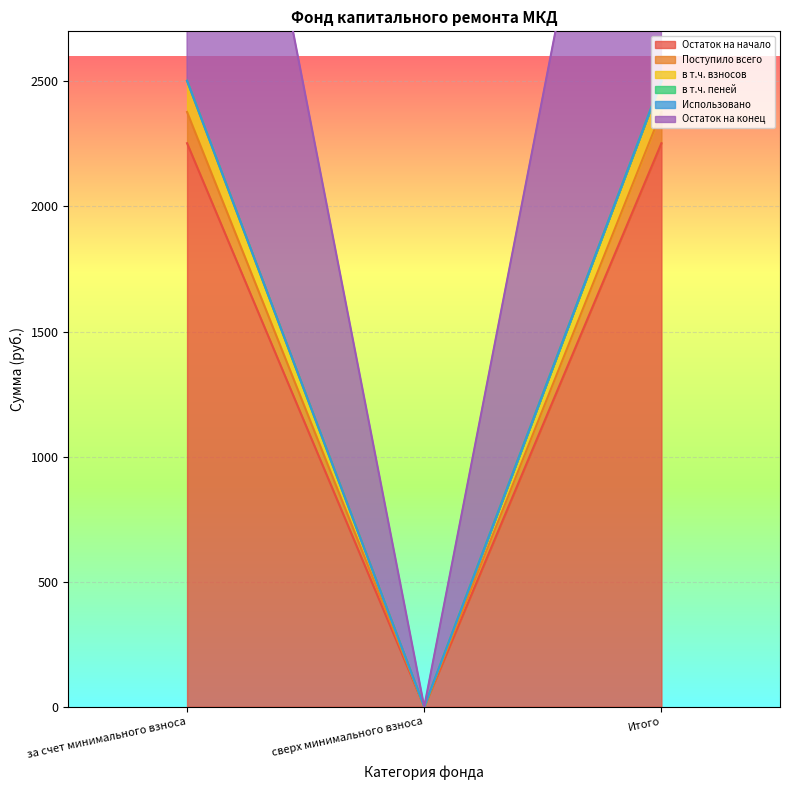

List the labels in order of Поступило всего value, smallest first.

сверх минимального взноса, за счет минимального взноса, Итого